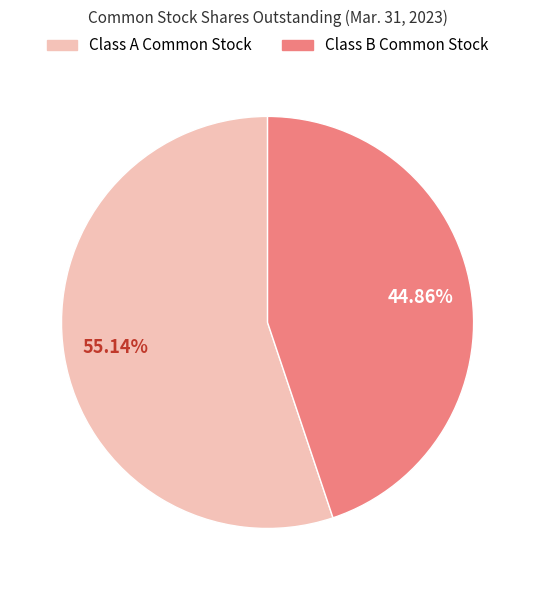

Does any single category account for the majority?

Yes